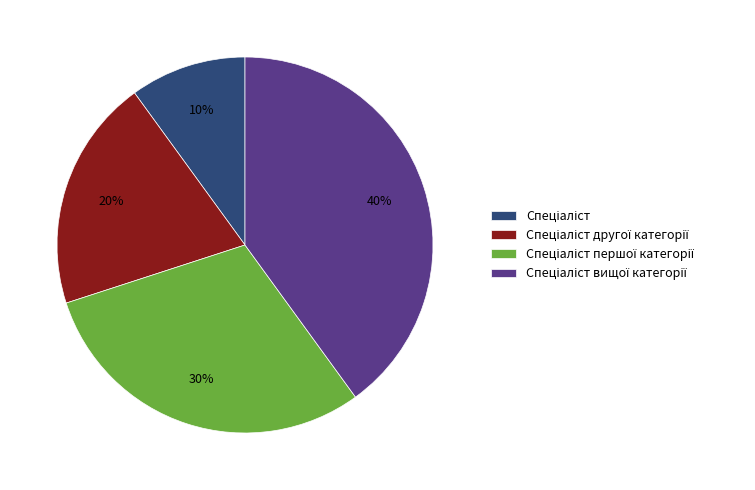

How many slices are in this pie chart?

4